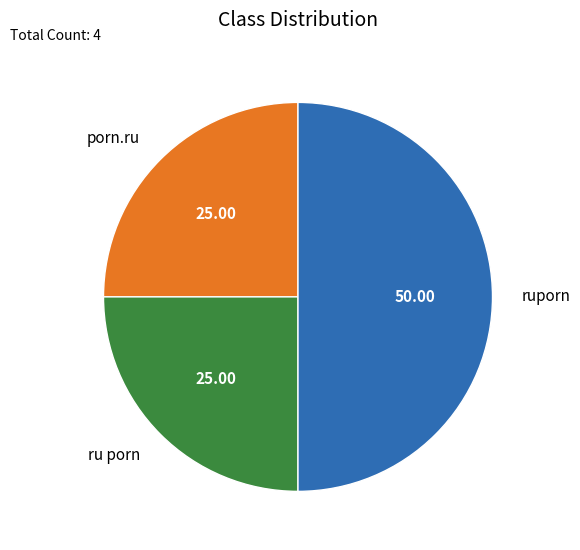

What is the ratio of the value at ru porn to the value at porn.ru?

1.0